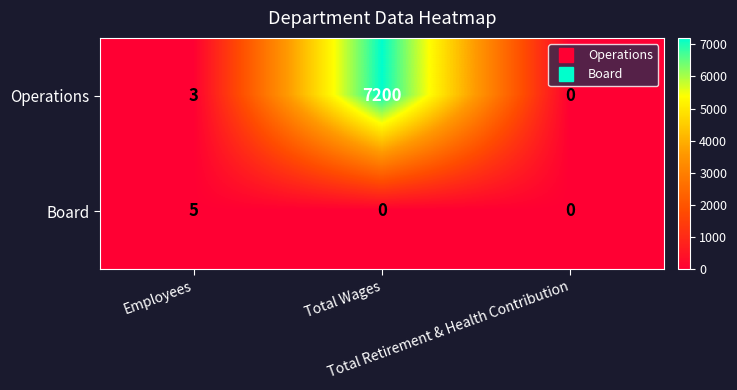

Which series has the largest range (max minus min)?

Operations